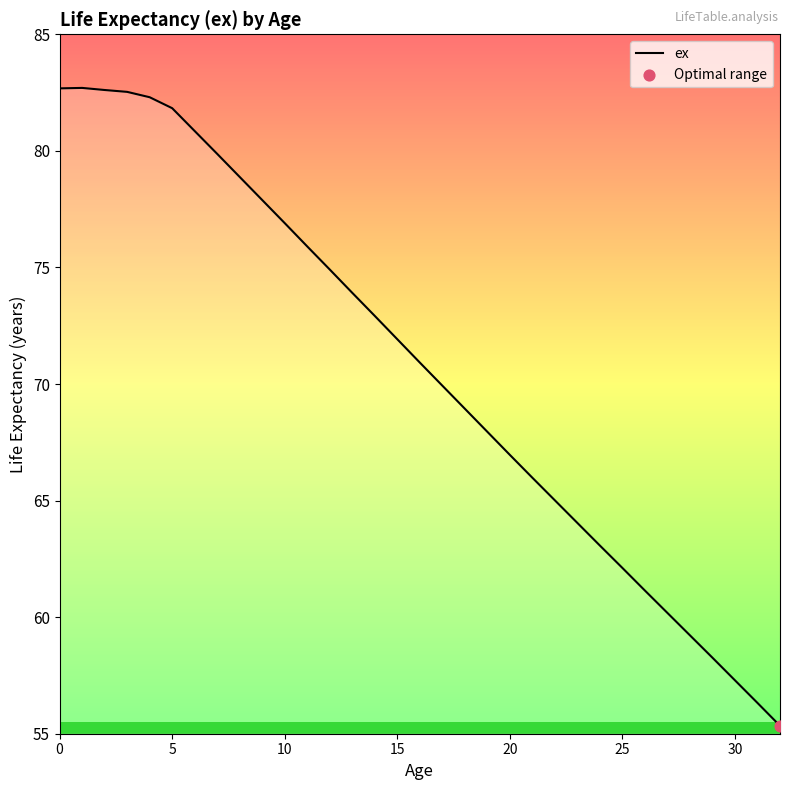

What is the minimum value shown in the chart?

55.3